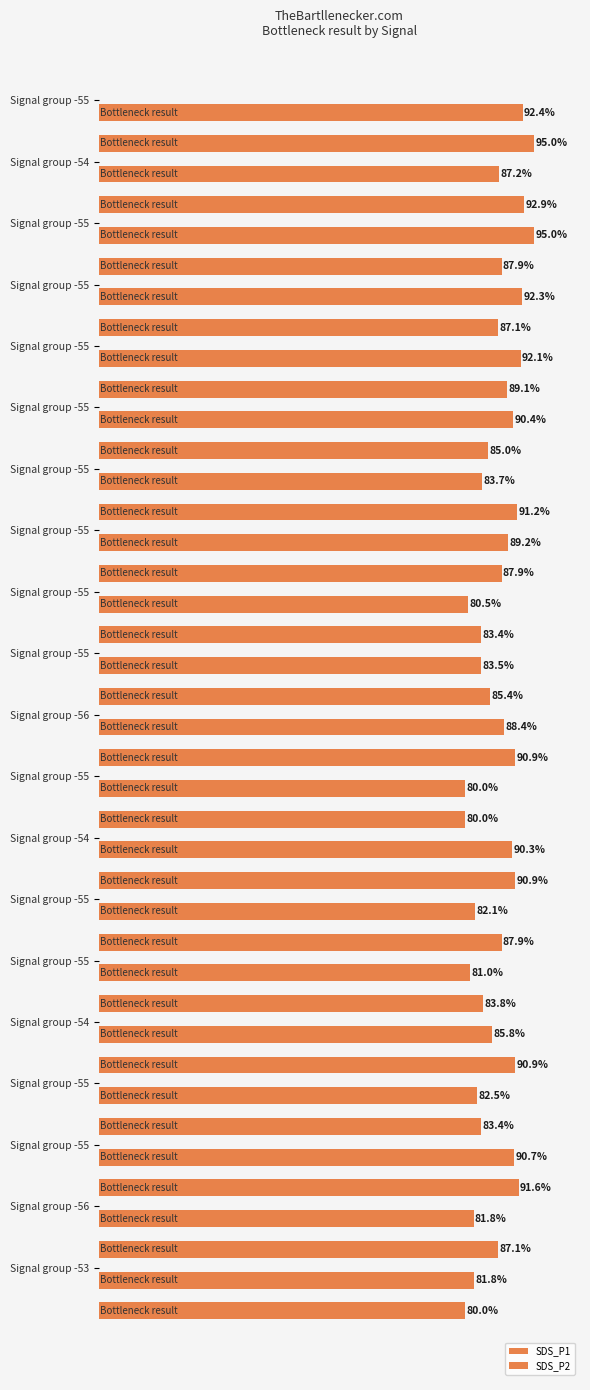

Rank the series by their maximum value, from lowest to highest.

SDS_P1, SDS_P2